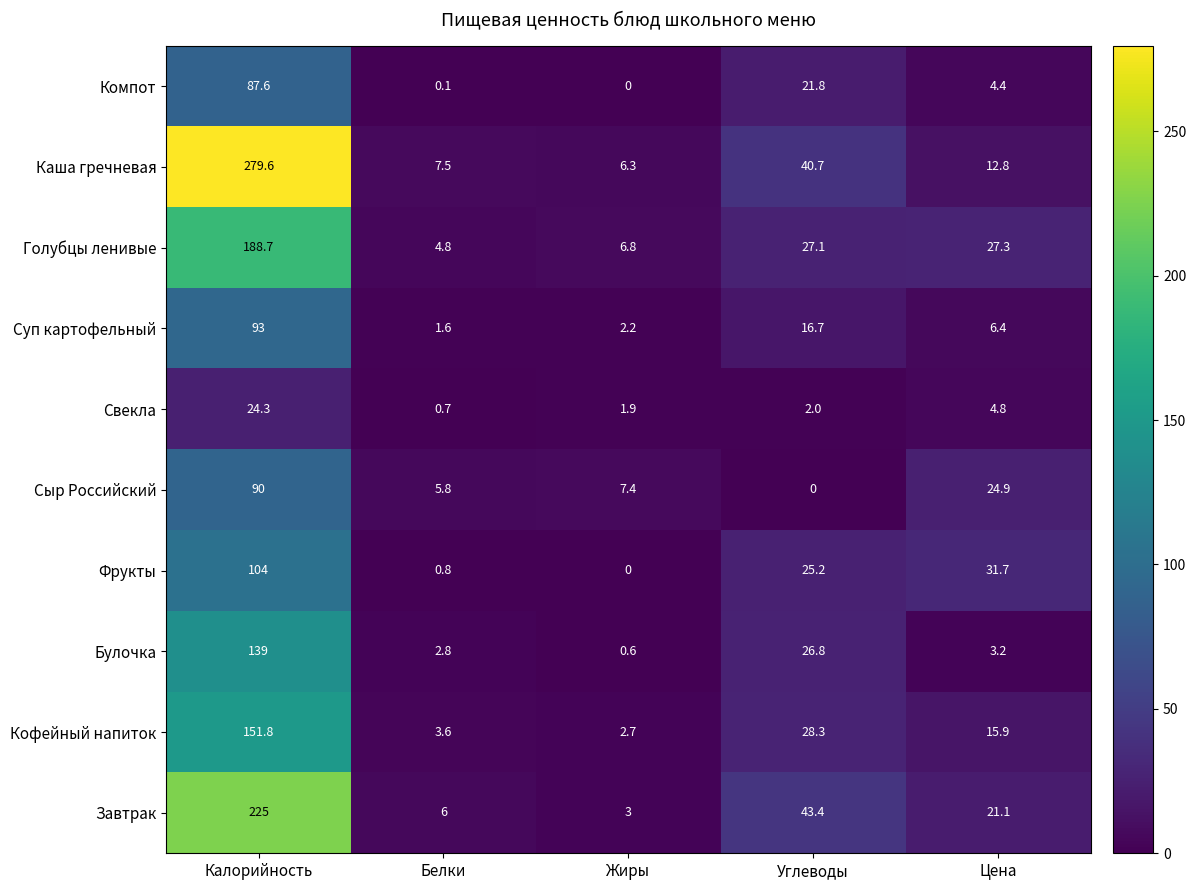

The value of Кофейный напиток at Углеводы is 28.3. True or false?

True